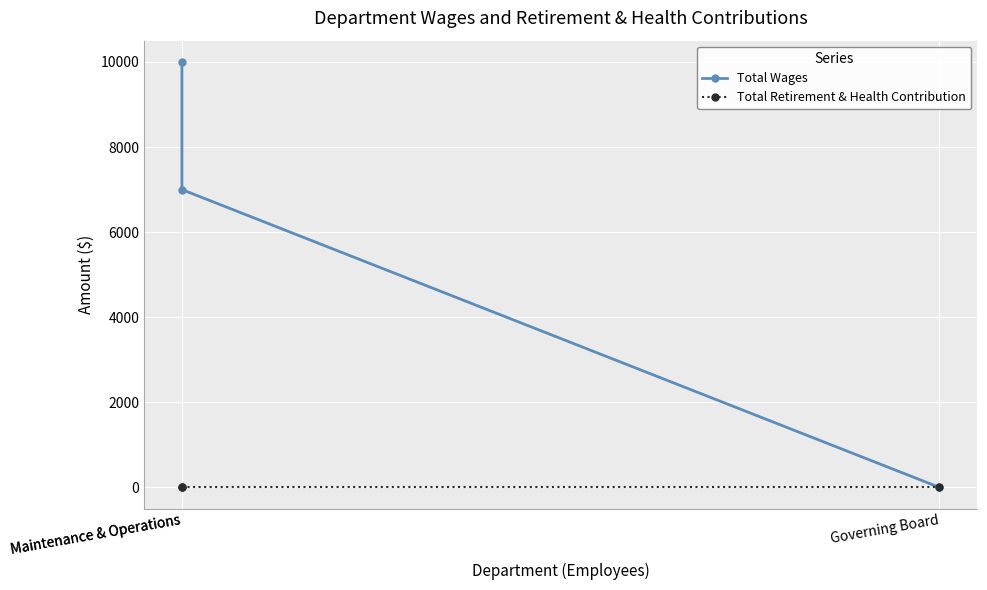

What is the label of the 3rd point from the left?

Governing Board